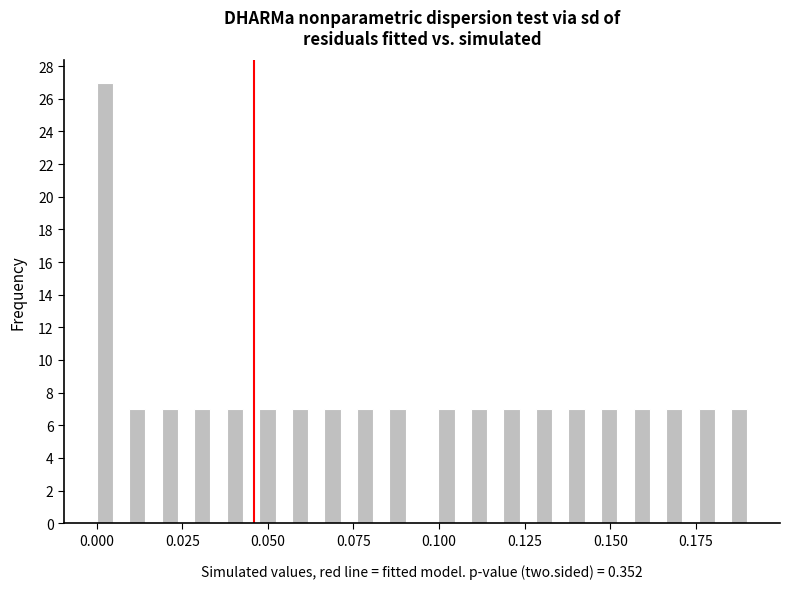

Around what value on the x-axis is the tallest bar? Give the approximate position of its centre, as read against the axis.

0.000